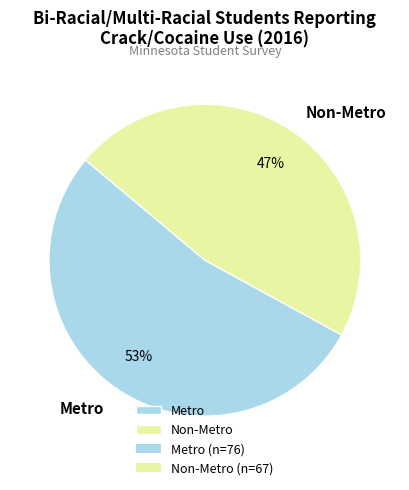

Combined, do Metro and Non-Metro account for over 50%?

Yes